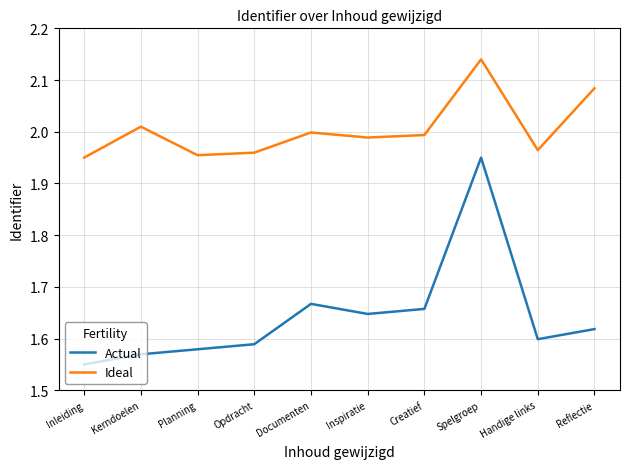

What are all the series names shown in the legend?

Actual, Ideal